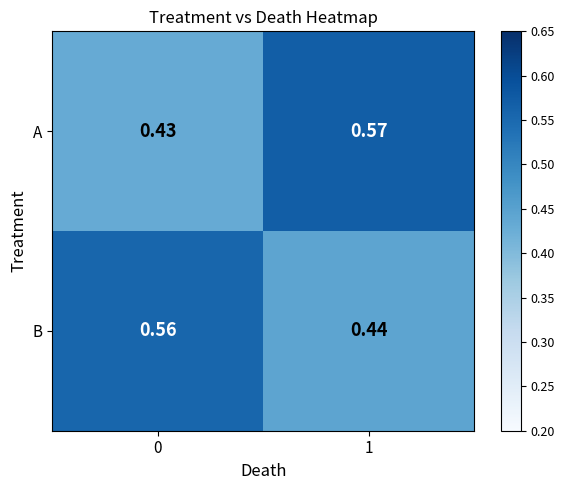

At which category is the sum across all series the highest?

1